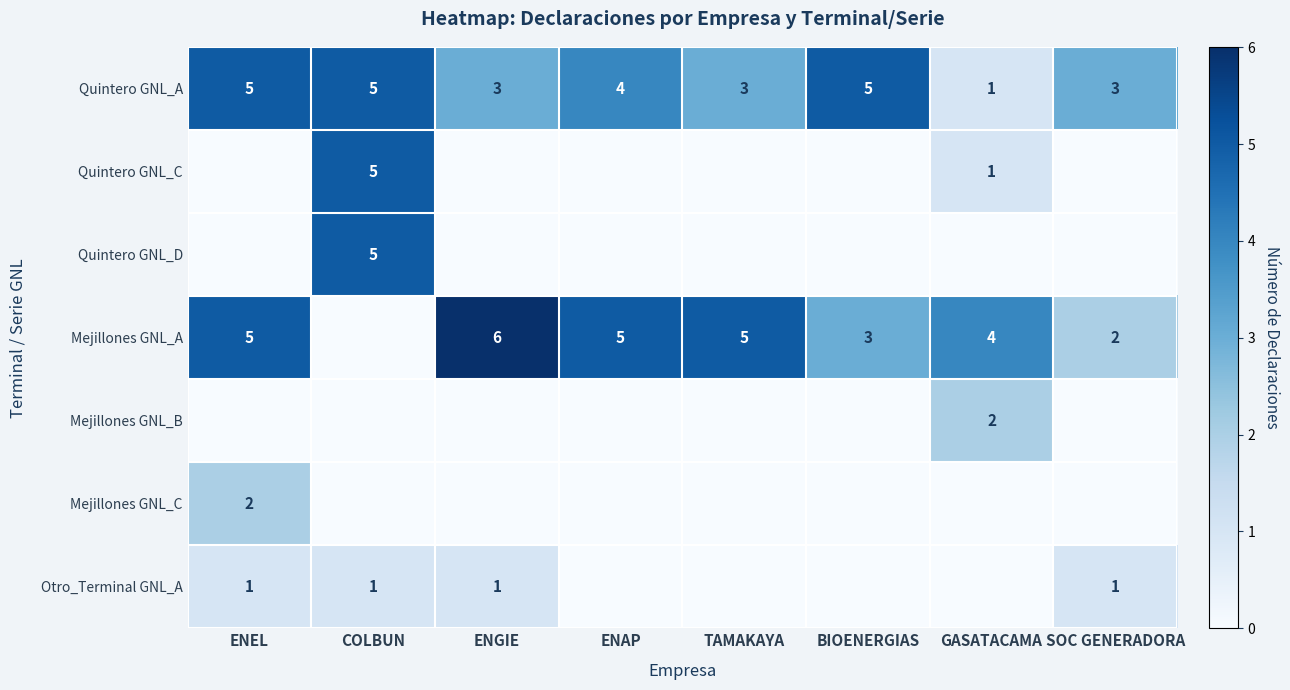

What is the difference between the Mejillones GNL_A values at ENGIE and BIOENERGIAS?

3